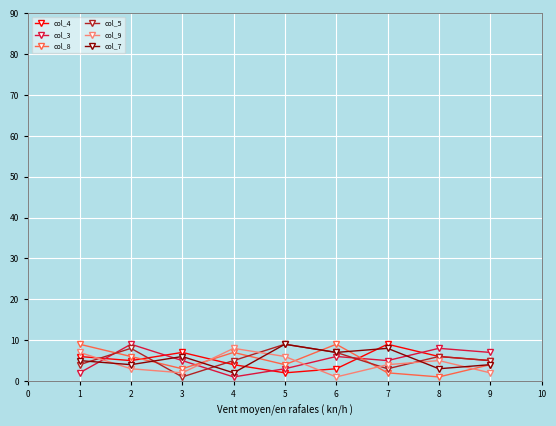

True or false: col_3 and col_8 cross at least once.

True